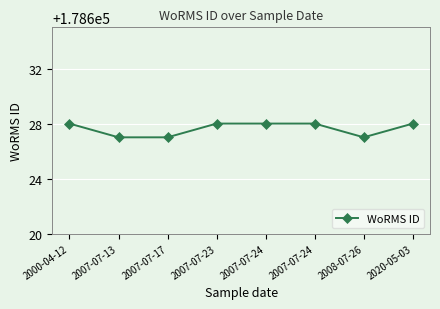

Count the values in the range 178627 to 178628.

8